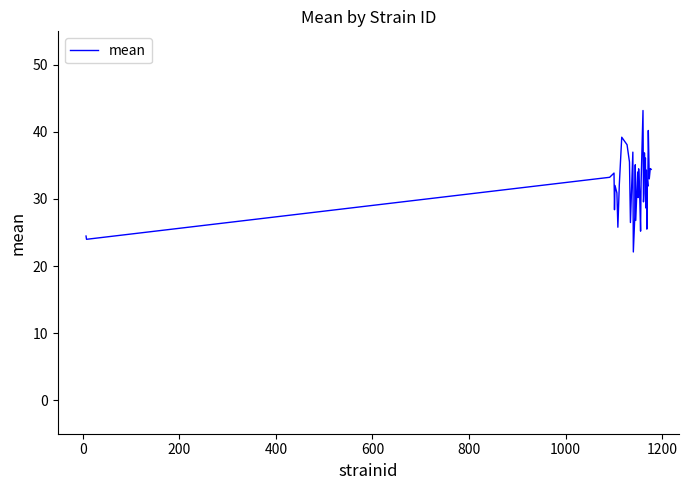

What is the difference between the maximum and minimum values?

21.1